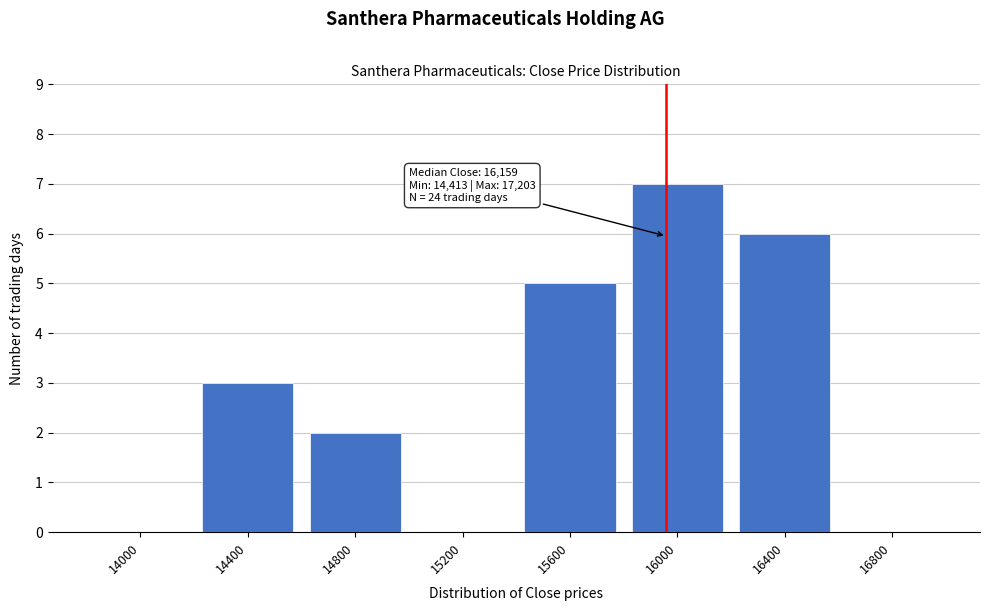

Reading right to left, list all the values displayed in this chart.

16800=0	16400=6	16000=7	15600=5	15200=0	14800=2	14400=3	14000=0